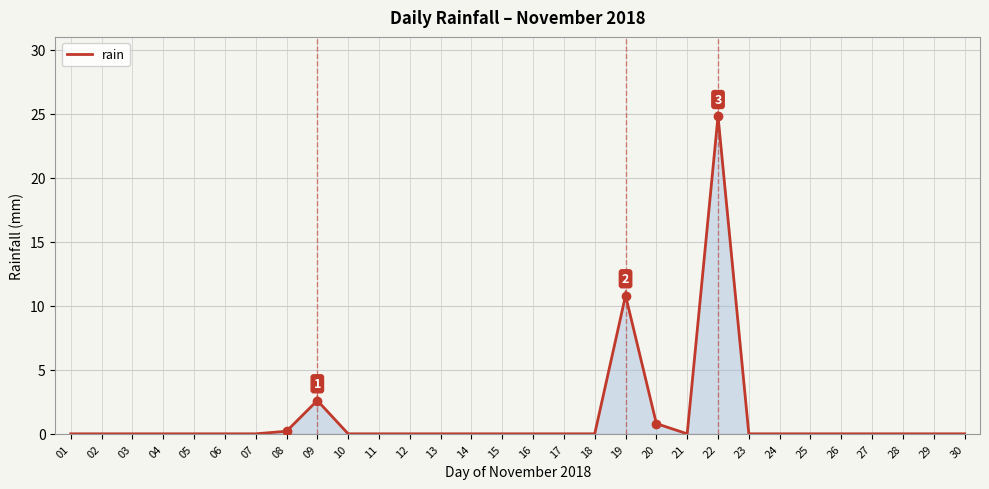

What is the average value?

1.3